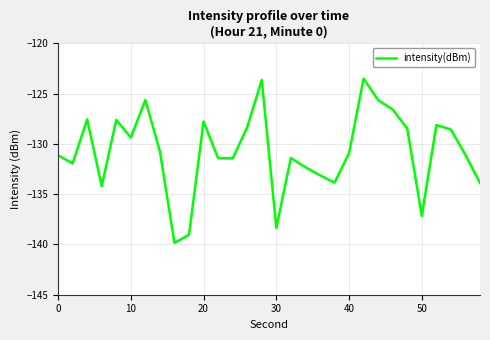

What is the difference between the maximum and minimum values?

16.3